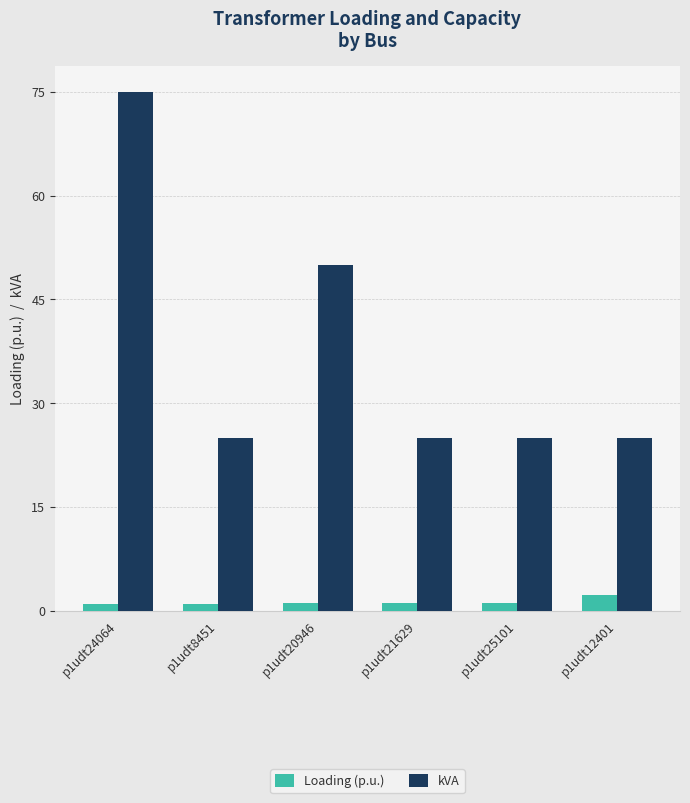

At which label is kVA closest to 50?

p1udt20946